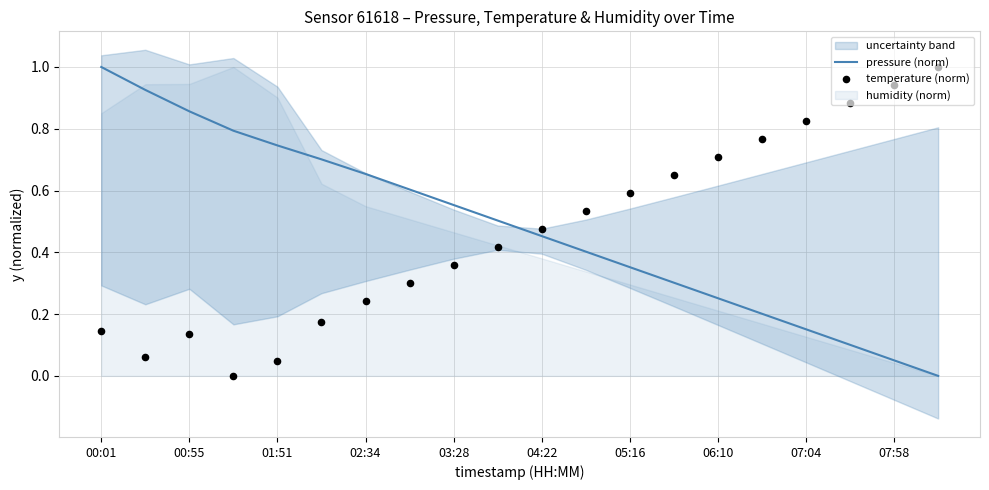

Which series reaches the maximum Y coordinate?

pressure (norm)